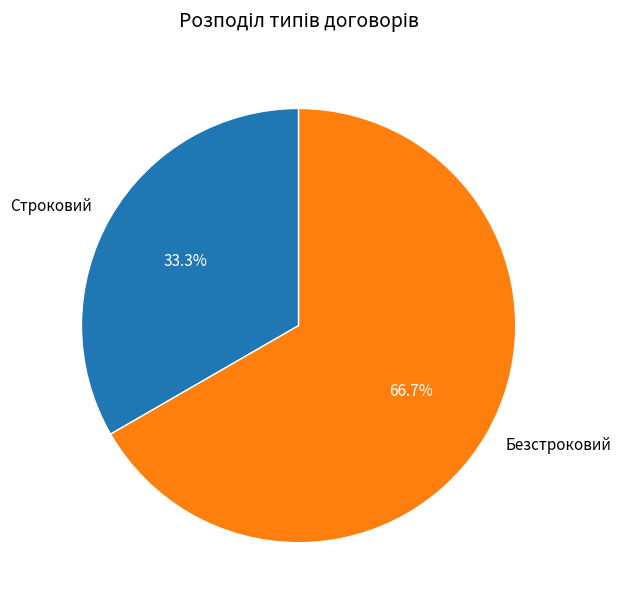

To the nearest percent, what is the average slice percentage?

50%